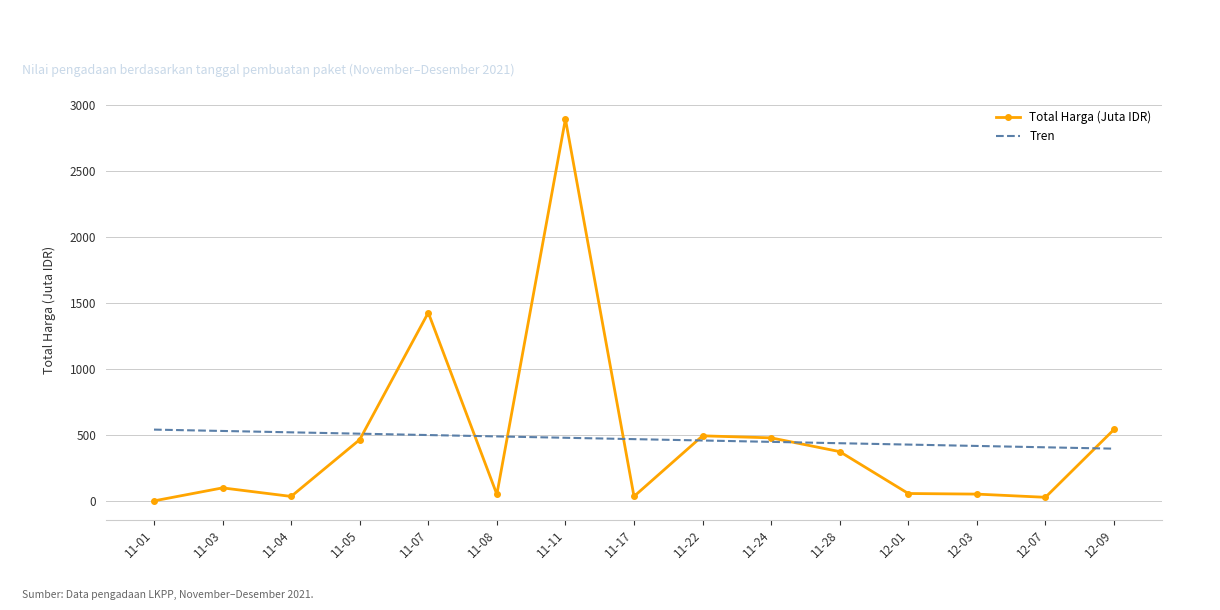

What is the difference between the Total Harga (Juta IDR) values at 11-24 and 11-08?

427.9